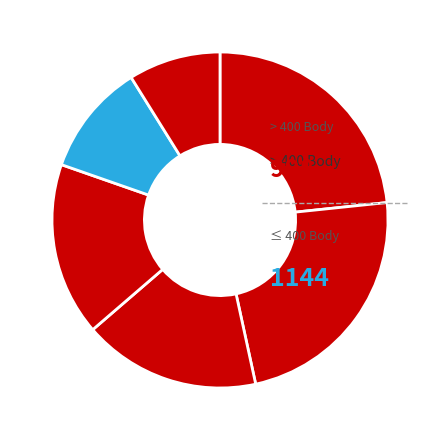

How many slices are in this pie chart?

6